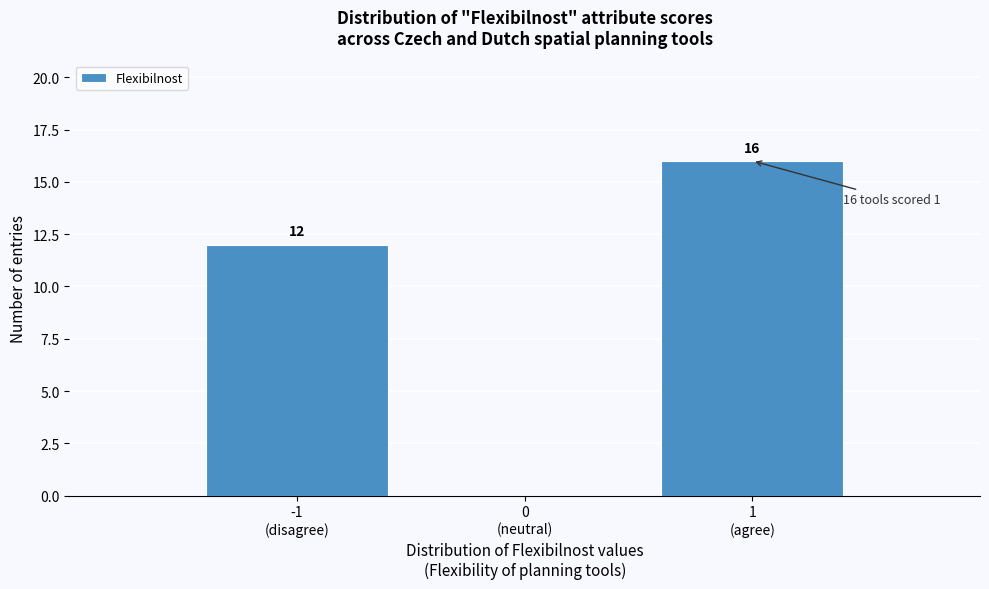

Reading right to left, extract all data points from this chart.

16	12